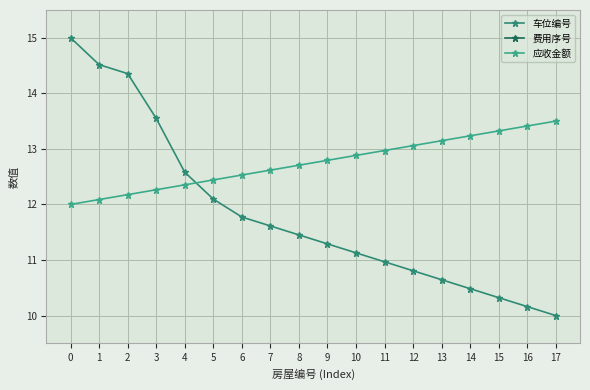

Which series ends up on top after the final intersection of 应收金额 and 车位编号?

应收金额